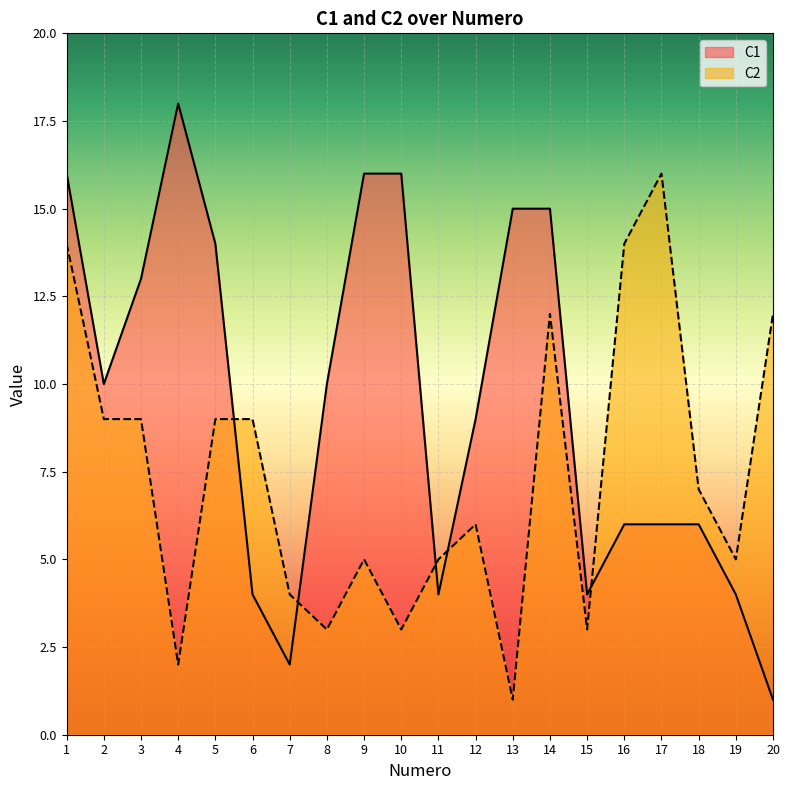

What is the greatest value displayed?

18